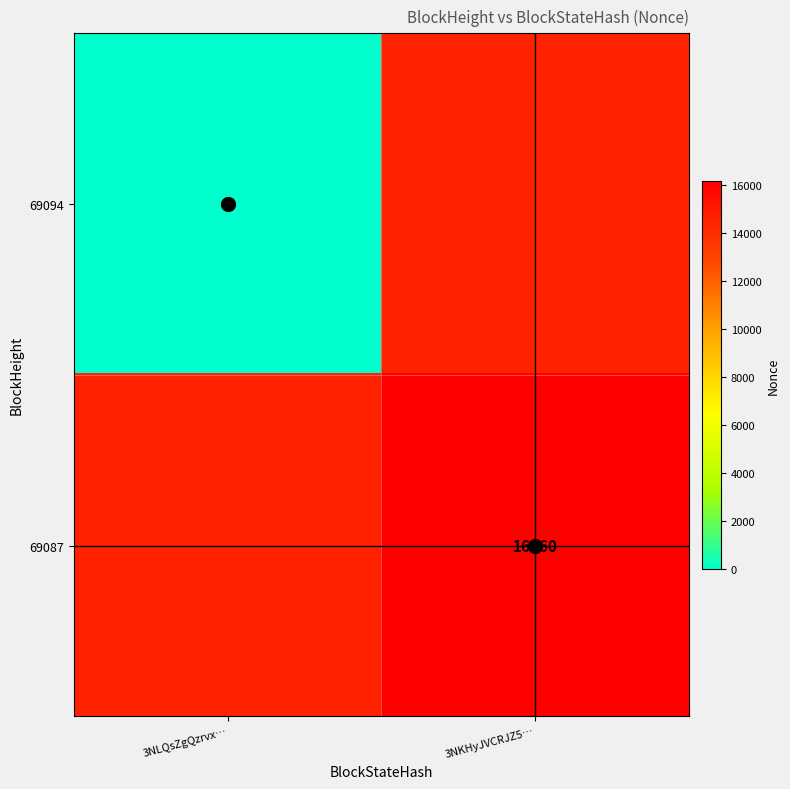

At how many categories does at least one series exceed 7104?

1